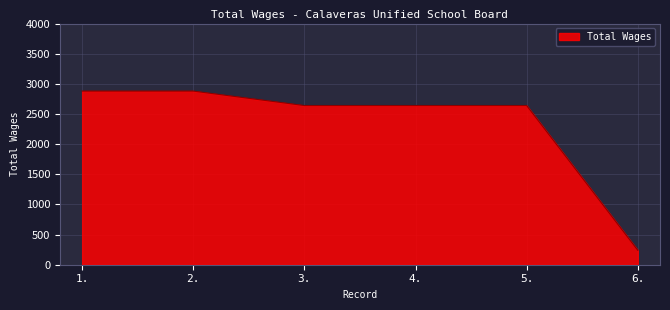

Is it true that the value at 3. is 952?

False